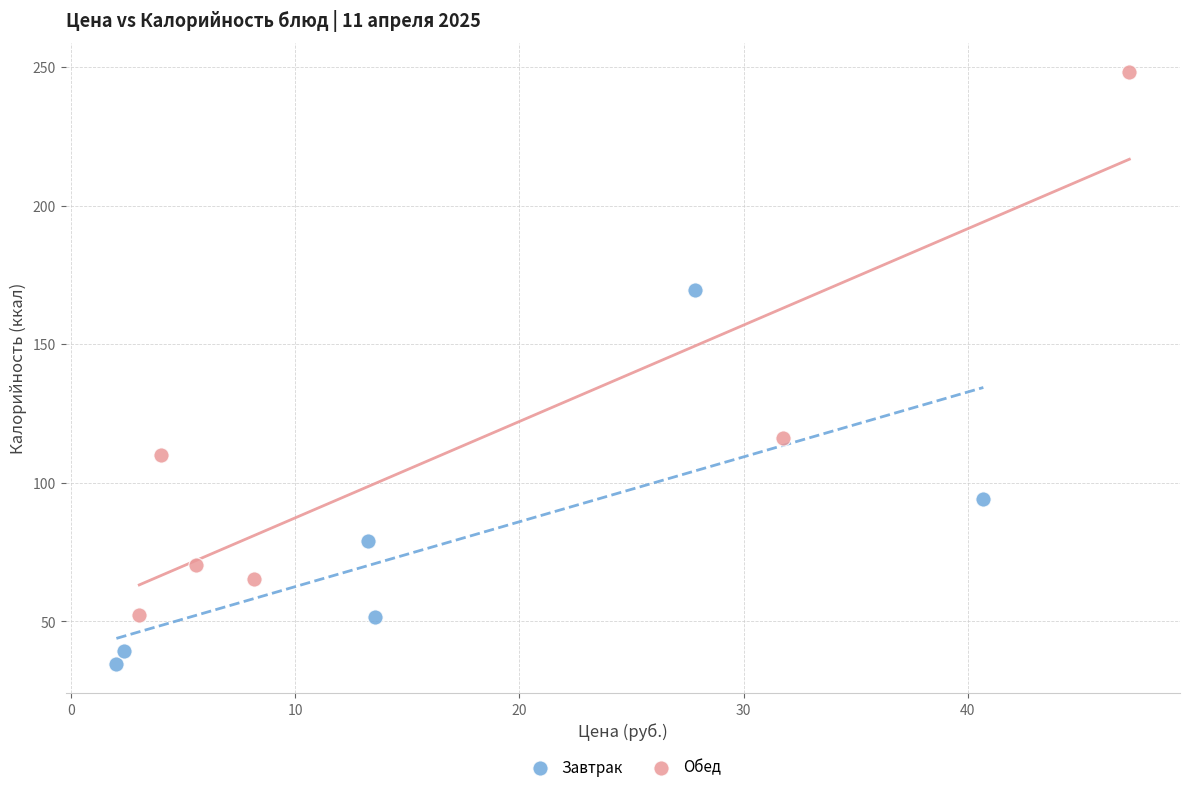

Which series reaches the maximum Y coordinate?

Обед